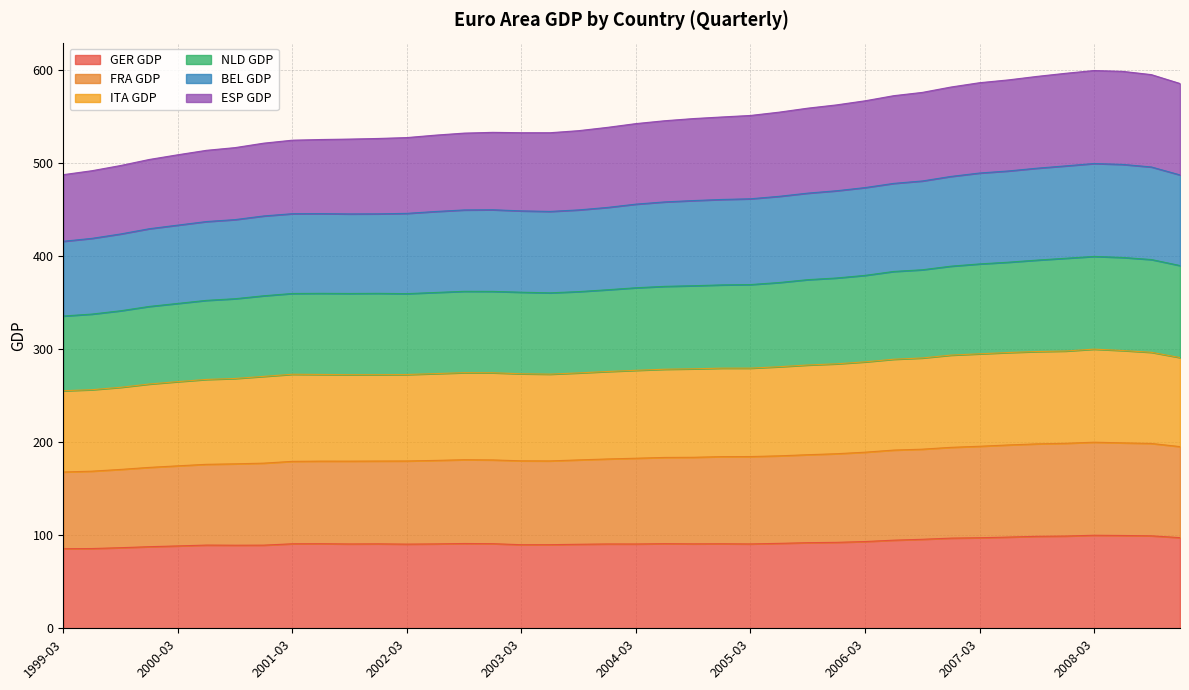

What is the maximum value for GER GDP?

100.0